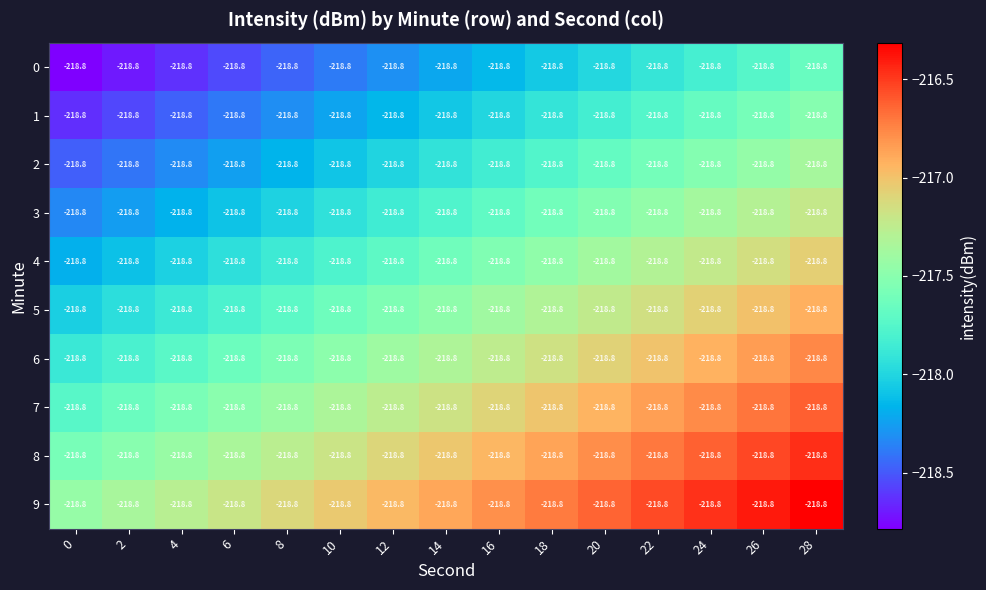

At which category is the sum across all series the highest?

28